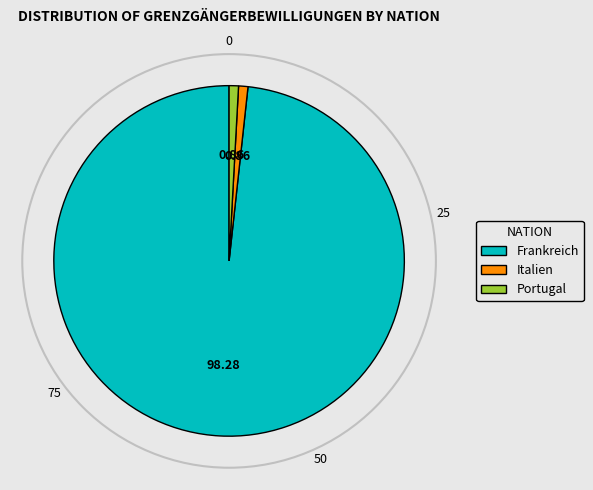

Is Frankreich the majority of the pie?

Yes